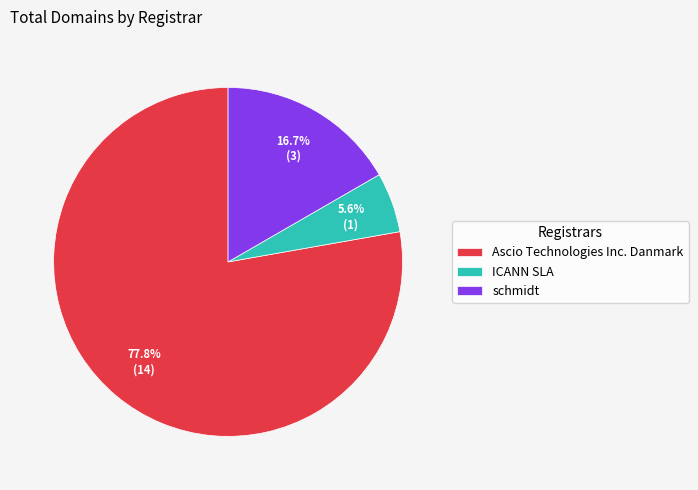

To the nearest percent, what is the average slice percentage?

33%